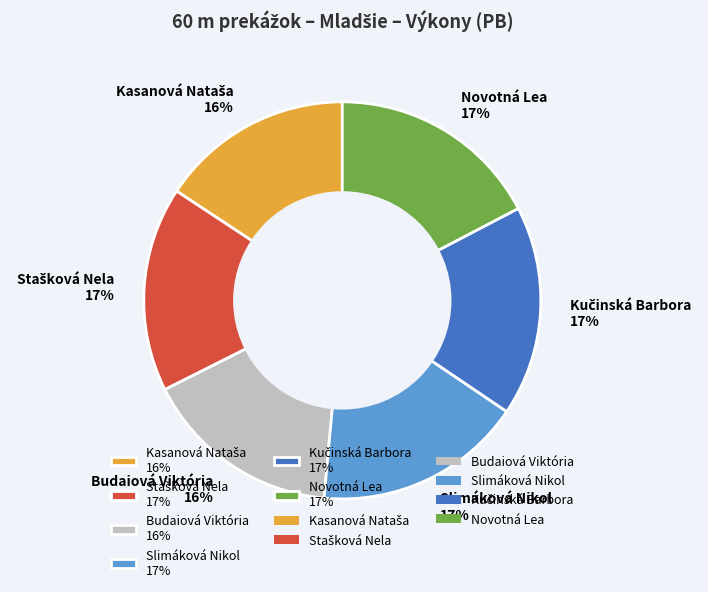

To the nearest percent, what is the average slice percentage?

17%